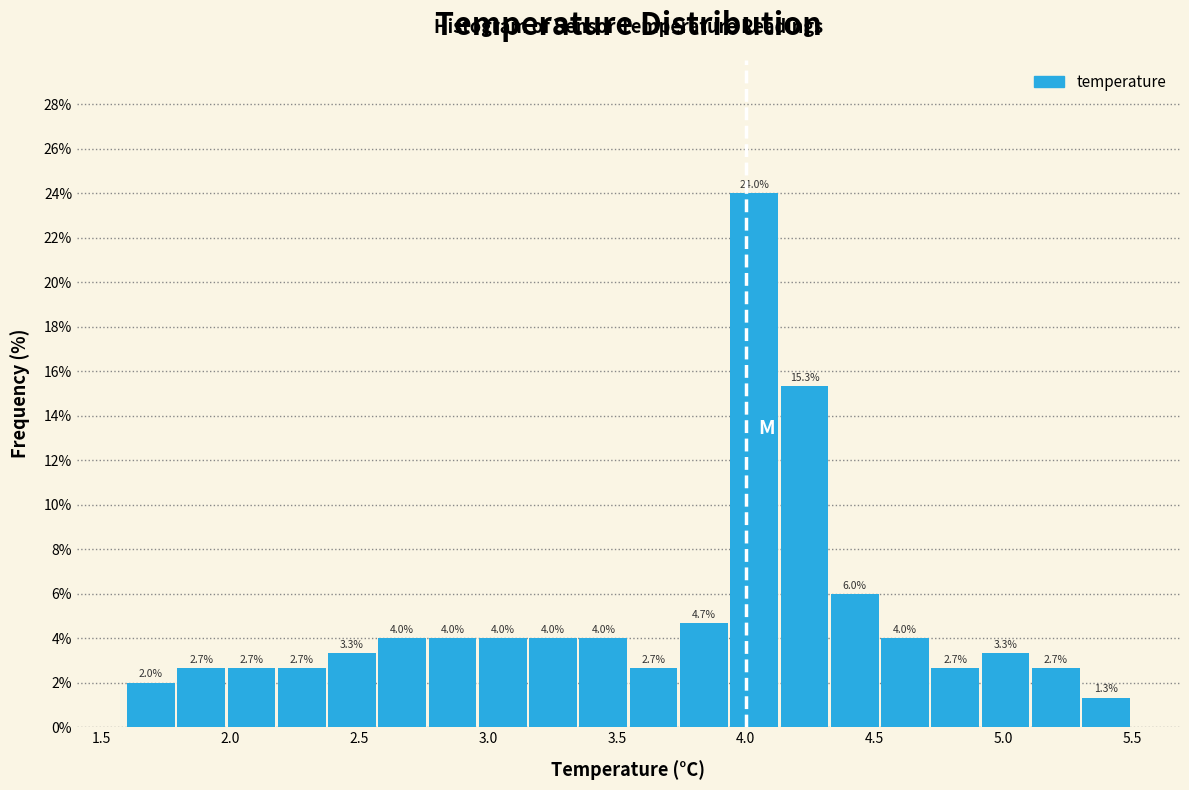

Around what value on the x-axis is the tallest bar? Give the approximate position of its centre, as read against the axis.

4.05